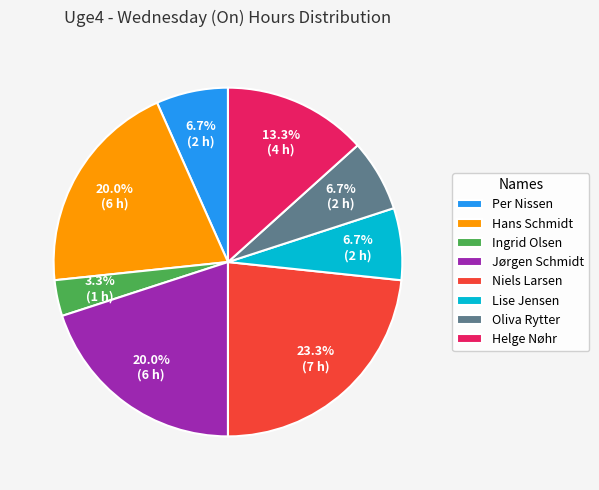

Approximately how many times larger is the value at Ingrid Olsen compared to Oliva Rytter?

0.5